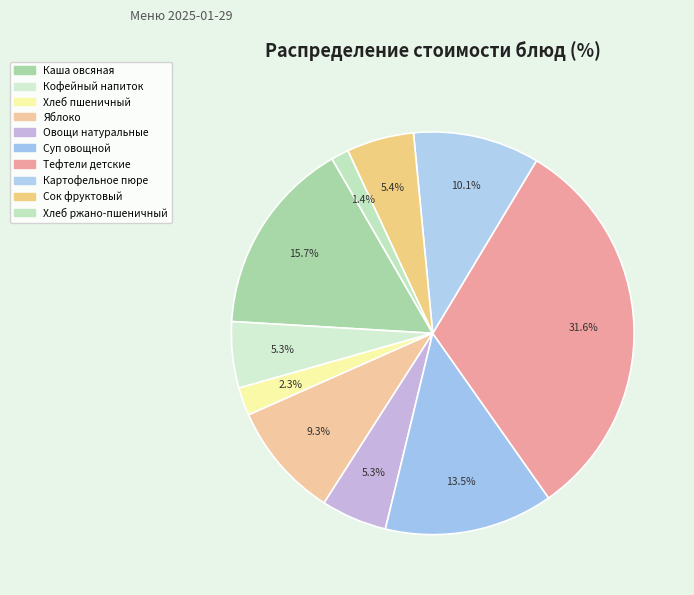

What is the ratio of the value at Яблоко to the value at Суп овощной?

0.7